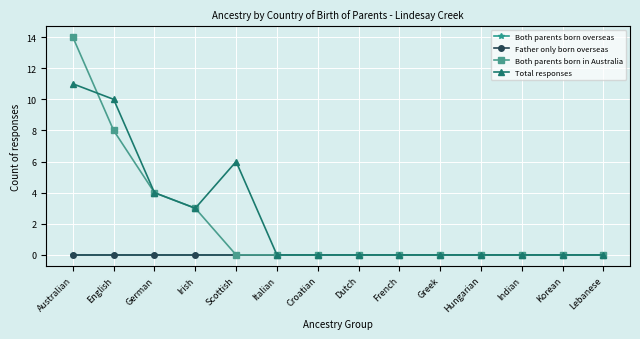

Does the chart have visible grid lines?

Yes